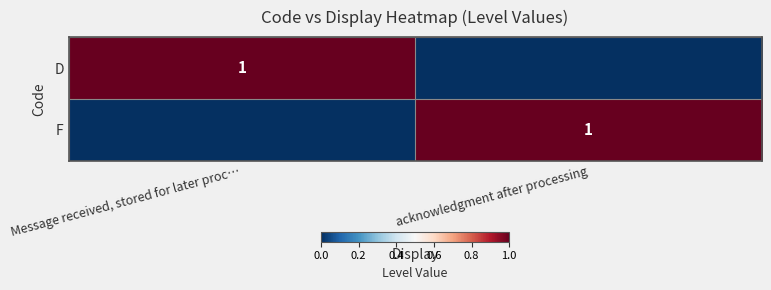

What is the total value across all series at Message received, stored for later proc…?

1